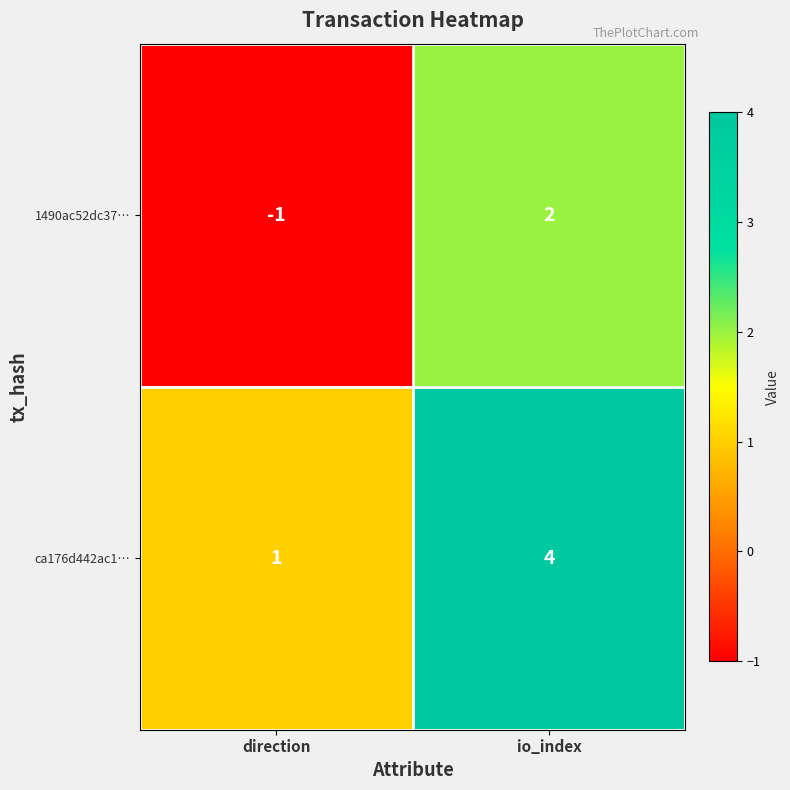

What is the sum of the ca176d442ac1… values at io_index and direction?

5